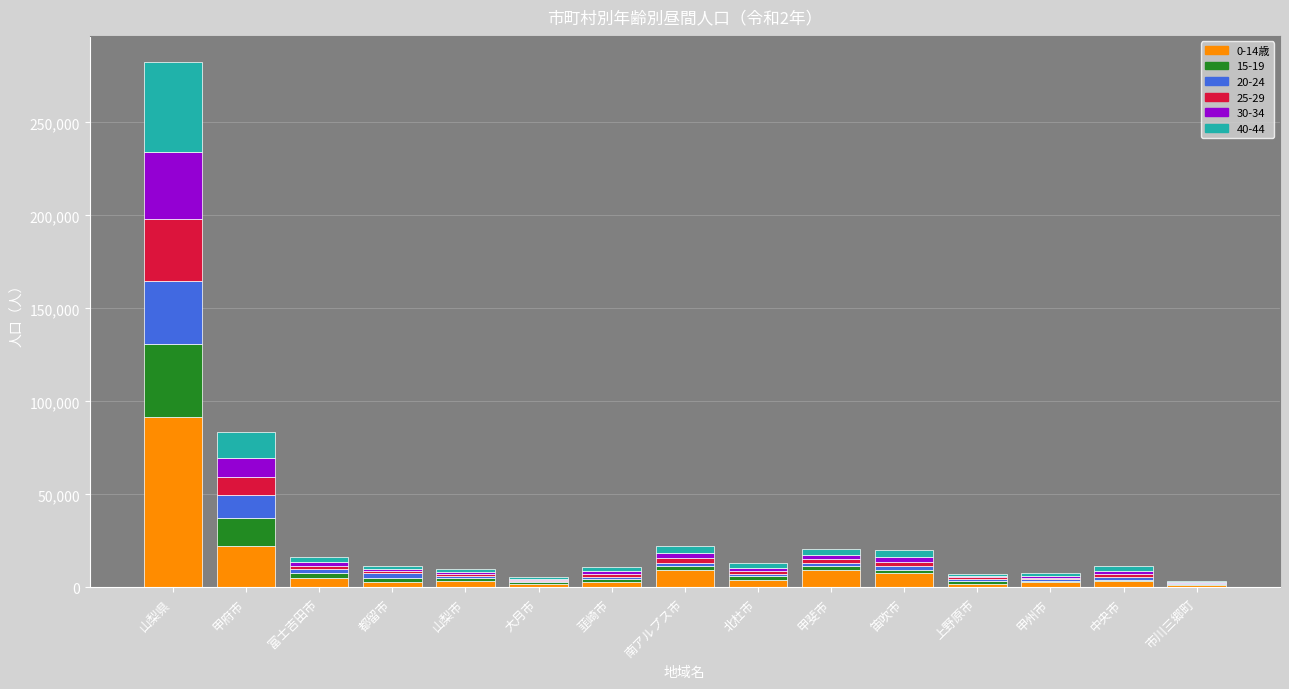

The value of 0-14歳 at 甲斐市 is 9413. True or false?

True